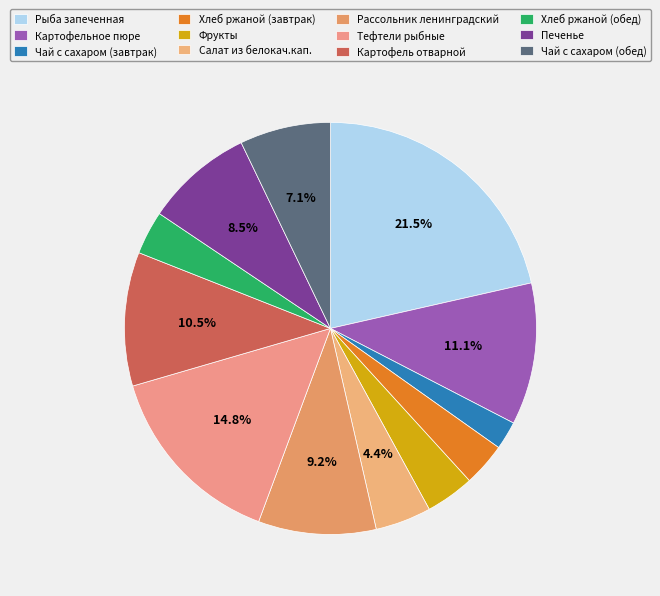

Which has a higher value, Картофель отварной or Картофельное пюре?

Картофельное пюре